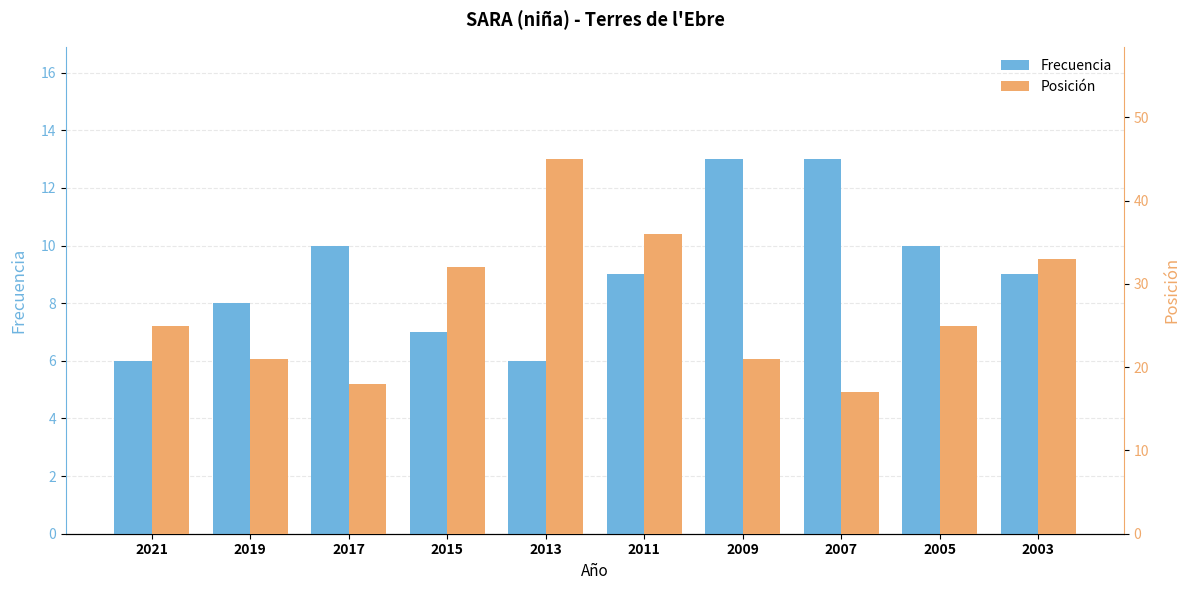

What is the sum of the Frecuencia values at 2007 and 2013?

19